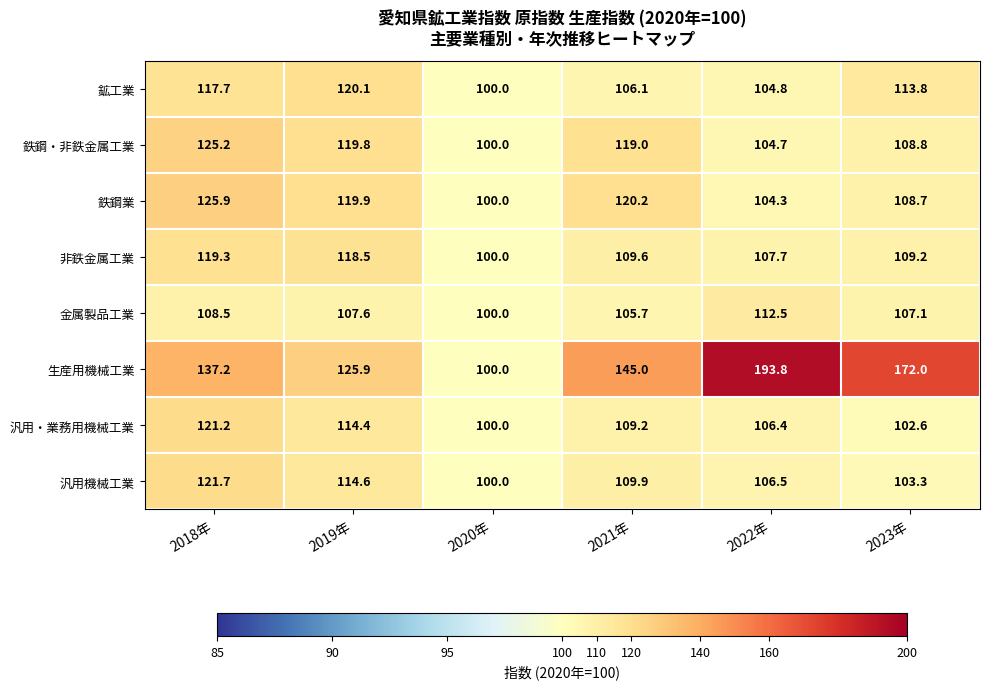

Which series has the largest total across all categories?

生産用機械工業